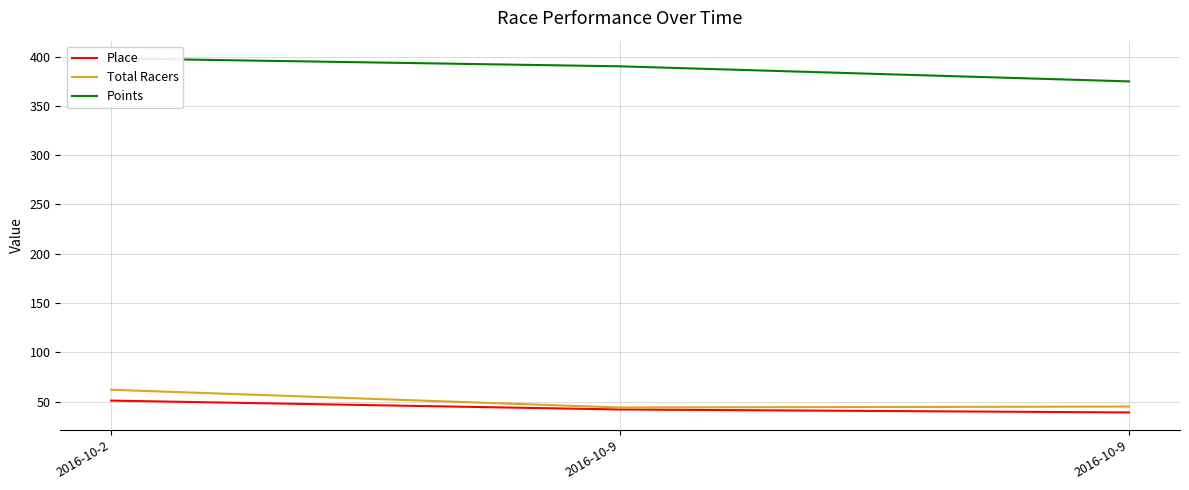

At which label does Place reach its minimum?

2016-10-9